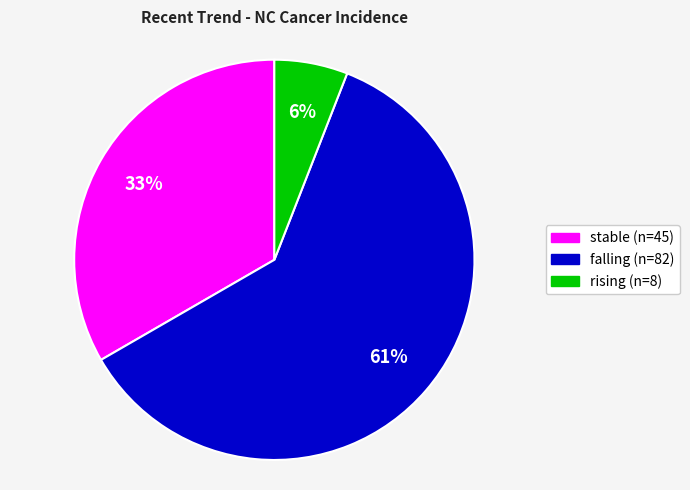

How many slices are in this pie chart?

3